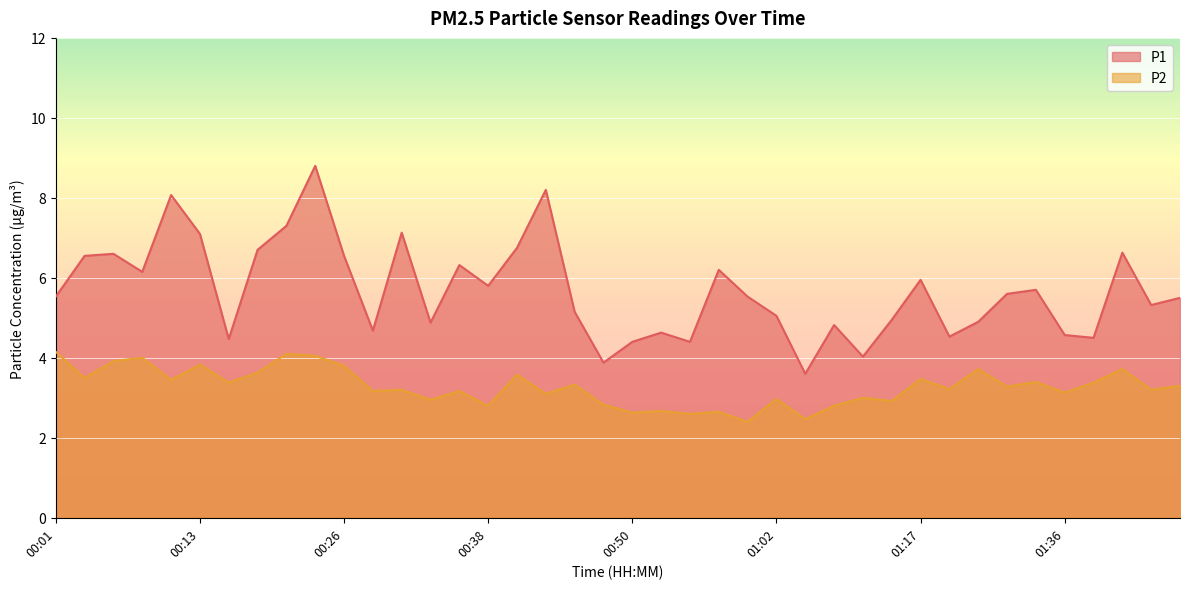

Between 01:31 and 01:43, which series saw the biggest shift?

P1